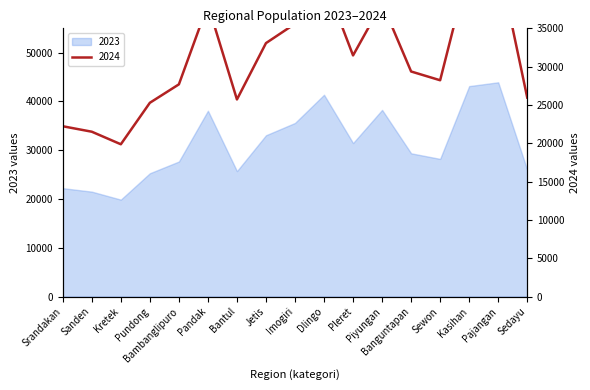

At how many categories does at least one series exceed 24485?

14